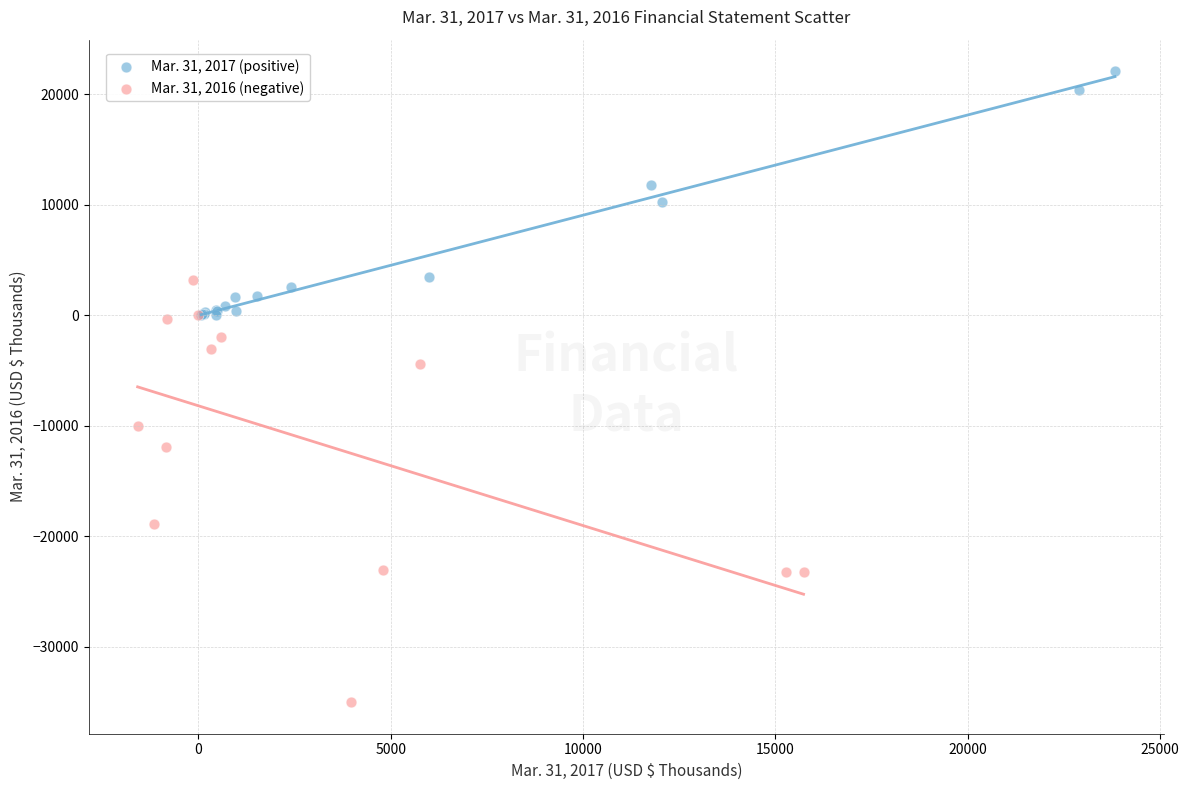

Which series contains the lowest Y value?

Mar. 31, 2016 (negative)